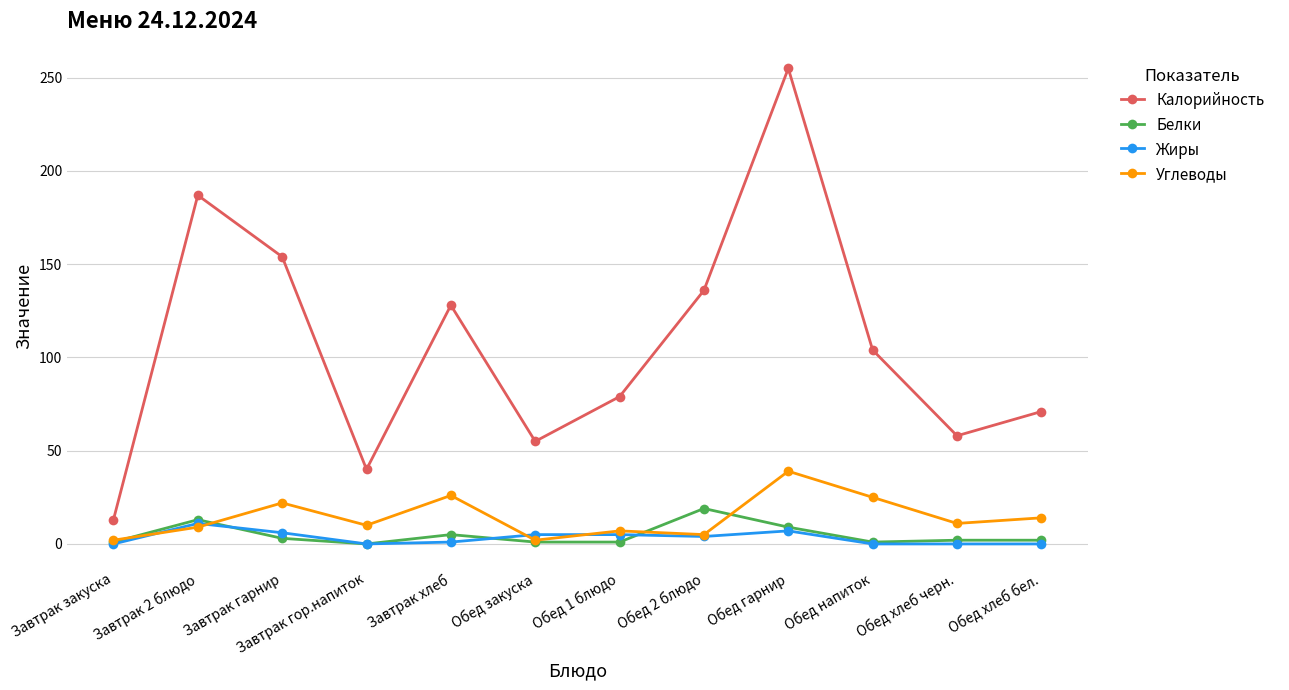

True or false: Белки and Калорийность cross at least once.

False